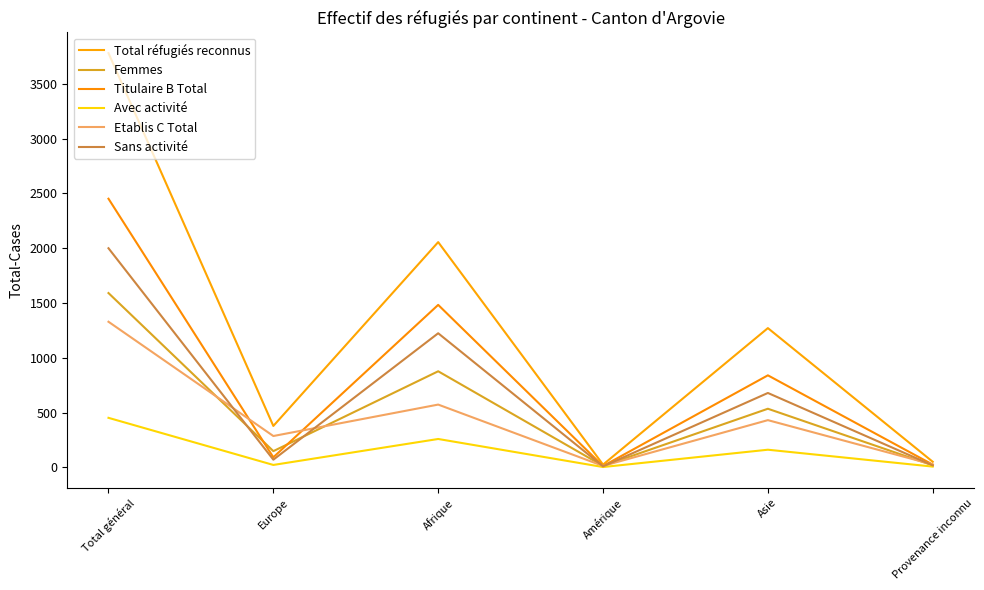

Reading left to right, what are all the values shown in this chart?

Total réfugiés reconnus: 3781	378	2056	25	1271	51
Femmes: 1591	148	877	13	535	18
Titulaire B Total: 2452	92	1483	12	840	25
Avec activité: 452	22	259	3	161	7
Etablis C Total: 1329	286	573	13	431	26
Sans activité: 2000	70	1224	9	679	18